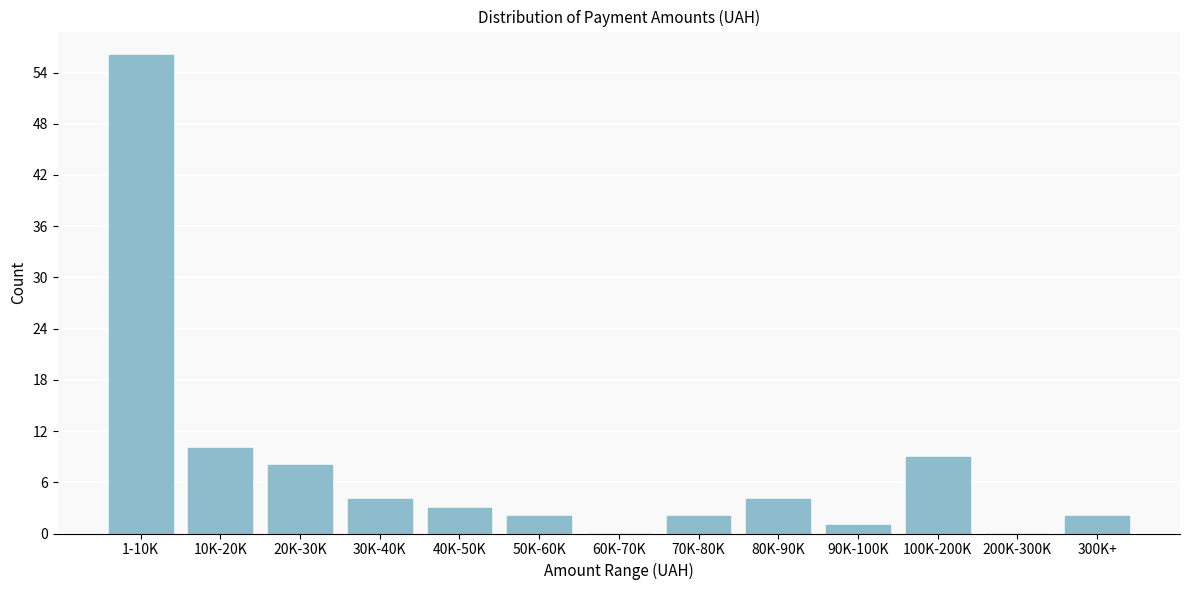

Reading left to right, transcribe all the data shown in this chart.

1-10K=56	10K-20K=10	20K-30K=8	30K-40K=4	40K-50K=3	50K-60K=2	60K-70K=0	70K-80K=2	80K-90K=4	90K-100K=1	100K-200K=9	200K-300K=0	300K+=2